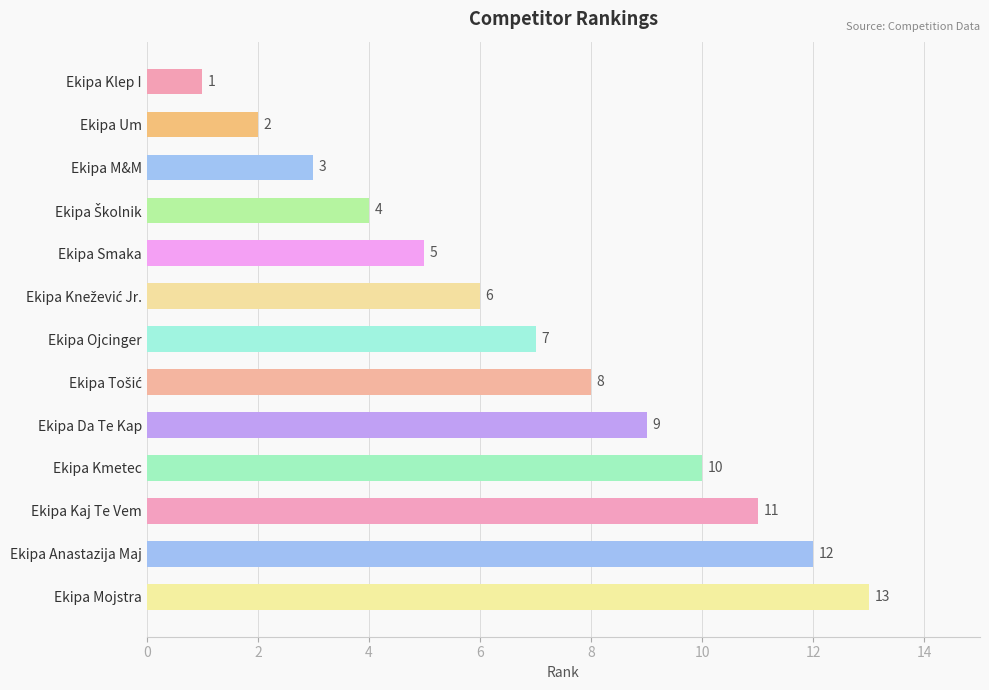

What position from the top is Ekipa Mojstra?

13